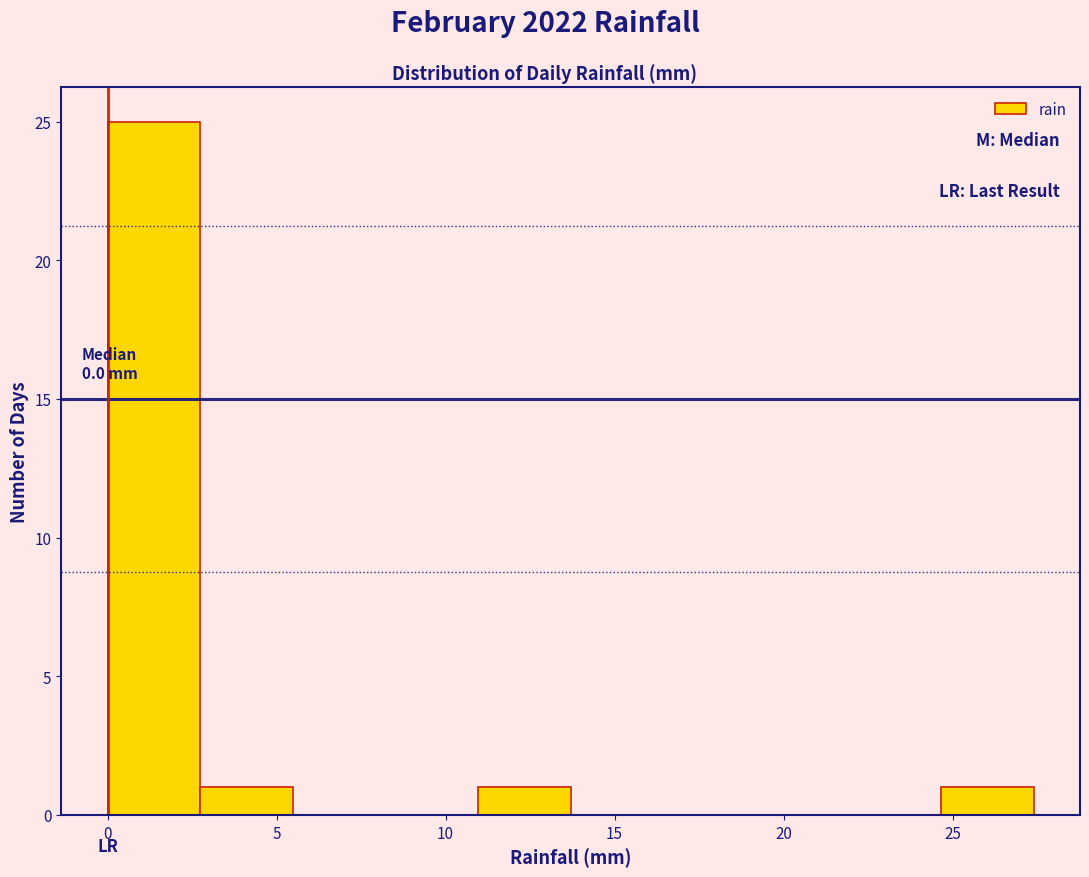

Which range on the x-axis has the tallest bar?

0.0 to 2.5